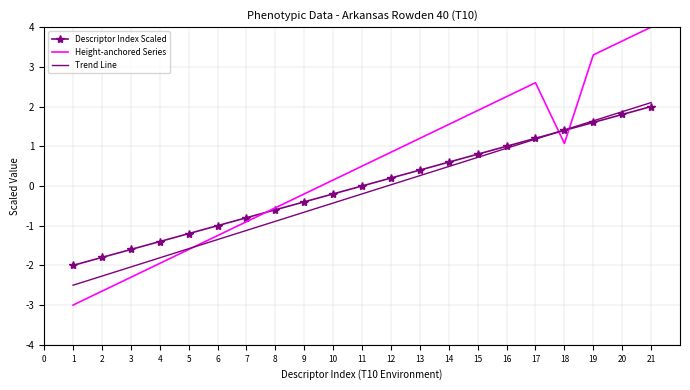

Rank the series by their maximum value, from highest to lowest.

Height-anchored Series, Trend Line, Descriptor Index Scaled